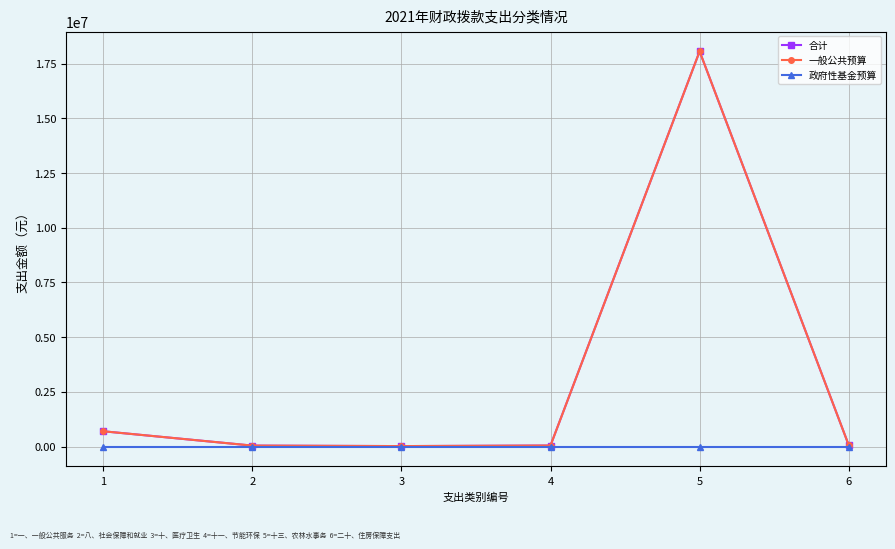

The 政府性基金预算 series shows 0 at 4. True or false?

True